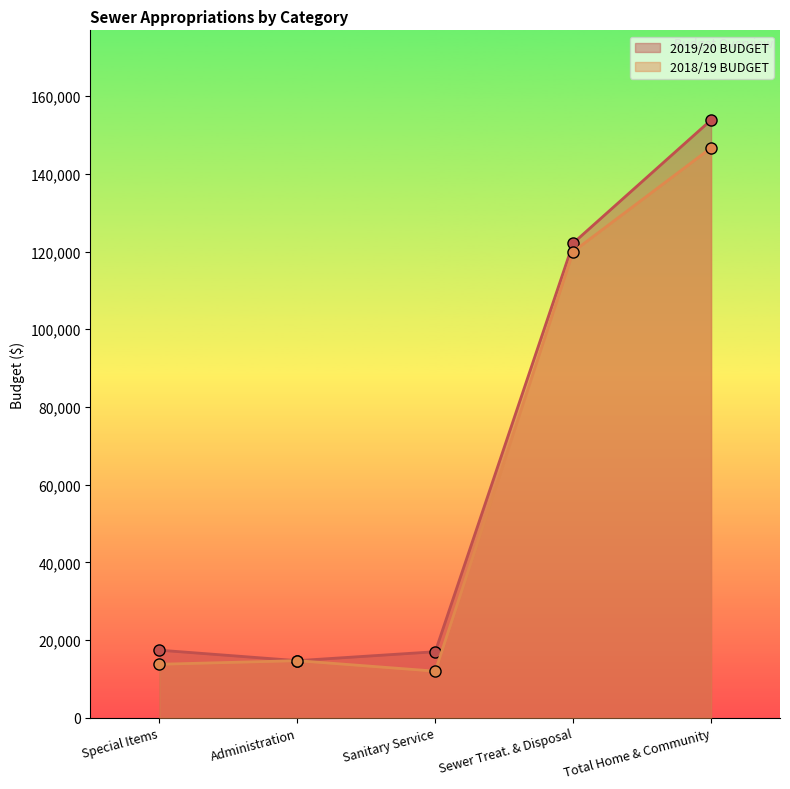

True or false: 2018/19 BUDGET has a value of 120000 at Sewer Treat. & Disposal.

True